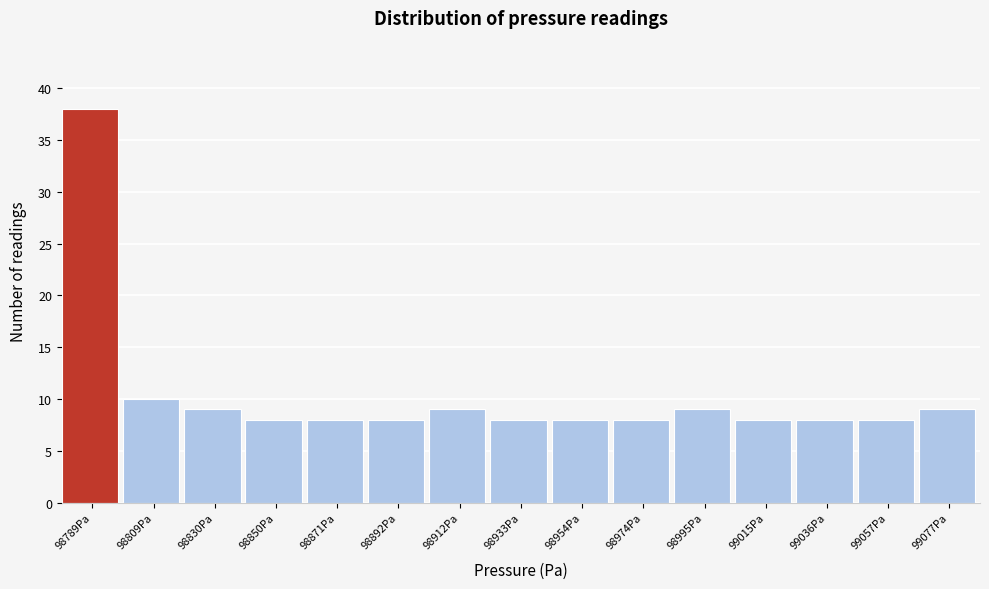

Which range on the x-axis has the tallest bar?

98780 to 98800